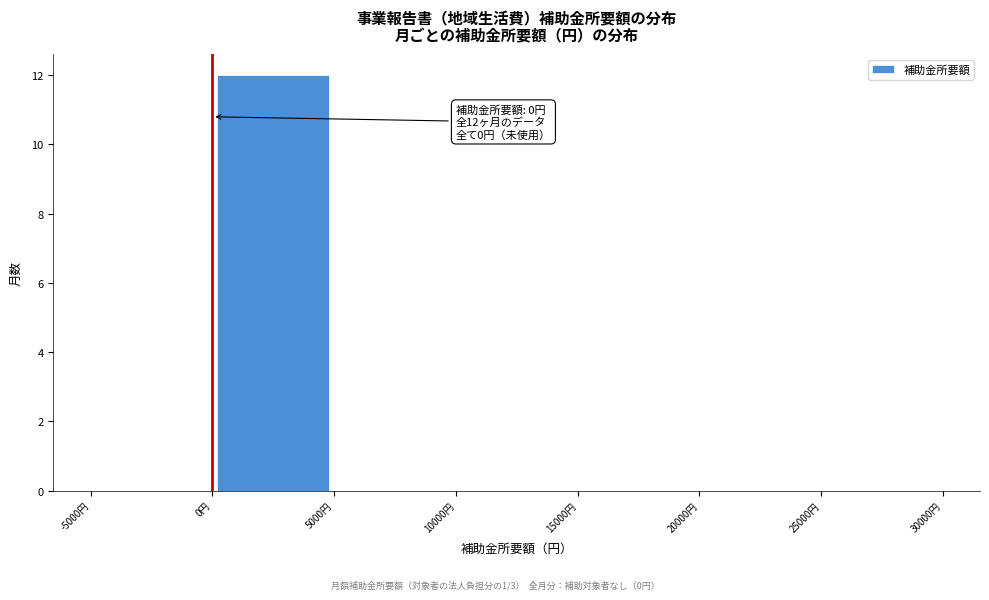

Which range on the x-axis has the tallest bar?

0 to 5000